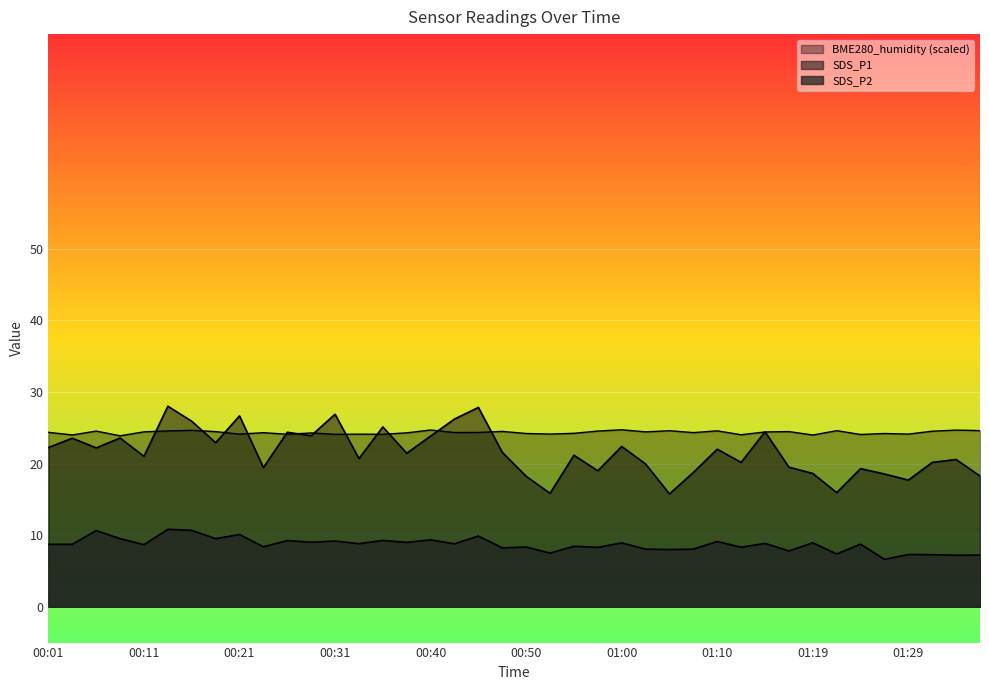

Reading right to left, transcribe all the data shown in this chart.

SDS_P1: 18.3	20.6	20.2	17.7	18.6	19.3	15.9	18.6	19.5	24.4	20.2	22.0	18.8	15.8	19.9	22.4	19.0	21.2	15.8	18.2	21.6	27.9	26.2	23.9	21.4	25.1	20.7	26.9	23.9	24.4	19.4	26.7	22.9	25.9	28.0	21.0	23.6	22.2	23.6	22.2
SDS_P2: 7.2	7.2	7.3	7.3	6.6	8.8	7.4	8.9	7.8	8.8	8.3	9.1	8.1	8.0	8.1	8.9	8.3	8.4	7.5	8.3	8.2	9.9	8.8	9.3	9.0	9.3	8.8	9.2	9.0	9.2	8.4	10.1	9.5	10.7	10.8	8.7	9.5	10.7	8.7	8.7
BME280_humidity: 24.6	24.7	24.5	24.1	24.2	24.1	24.6	24.0	24.5	24.4	24.0	24.6	24.3	24.6	24.4	24.7	24.6	24.2	24.1	24.2	24.5	24.4	24.3	24.7	24.3	24.1	24.1	24.1	24.3	24.1	24.3	24.1	24.5	24.7	24.6	24.4	23.9	24.5	24.0	24.4